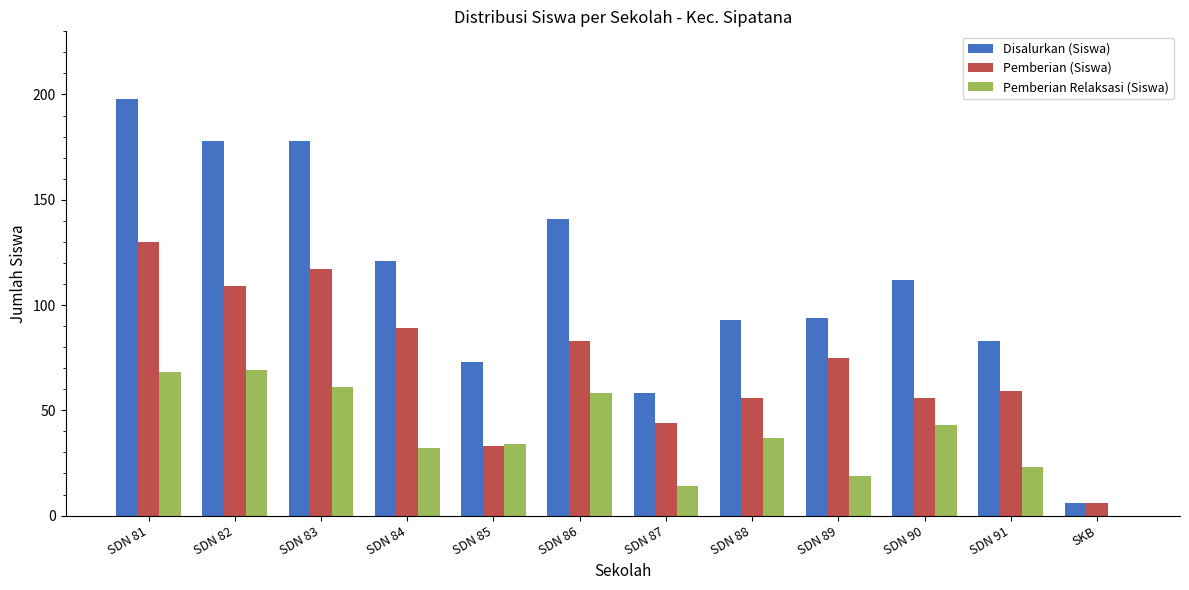

Reading left to right, list all the values displayed in this chart.

Disalurkan (Siswa): SDN 81=198	SDN 82=178	SDN 83=178	SDN 84=121	SDN 85=73	SDN 86=141	SDN 87=58	SDN 88=93	SDN 89=94	SDN 90=112	SDN 91=83	SKB=6
Pemberian (Siswa): SDN 81=130	SDN 82=109	SDN 83=117	SDN 84=89	SDN 85=33	SDN 86=83	SDN 87=44	SDN 88=56	SDN 89=75	SDN 90=56	SDN 91=59	SKB=6
Pemberian Relaksasi (Siswa): SDN 81=68	SDN 82=69	SDN 83=61	SDN 84=32	SDN 85=34	SDN 86=58	SDN 87=14	SDN 88=37	SDN 89=19	SDN 90=43	SDN 91=23	SKB=0